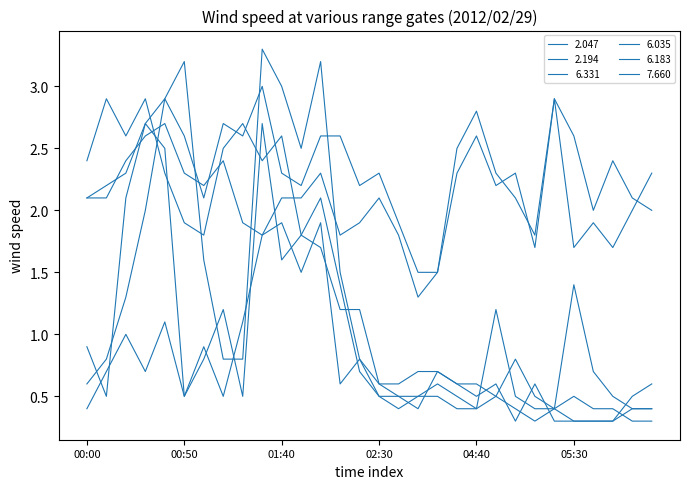

At which category does 2.194 reach its first local valley?

01:00